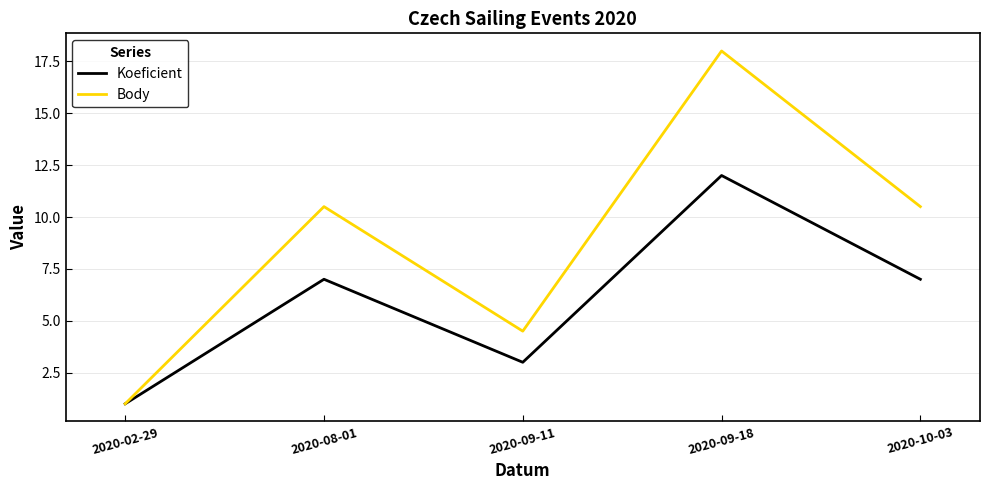

At which label does Body first exceed 10?

2020-08-01